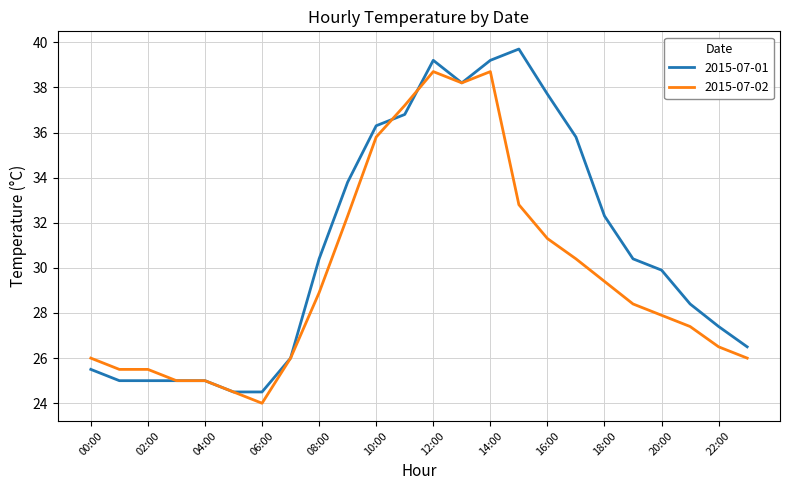

Which series has the largest range (max minus min)?

2015-07-01